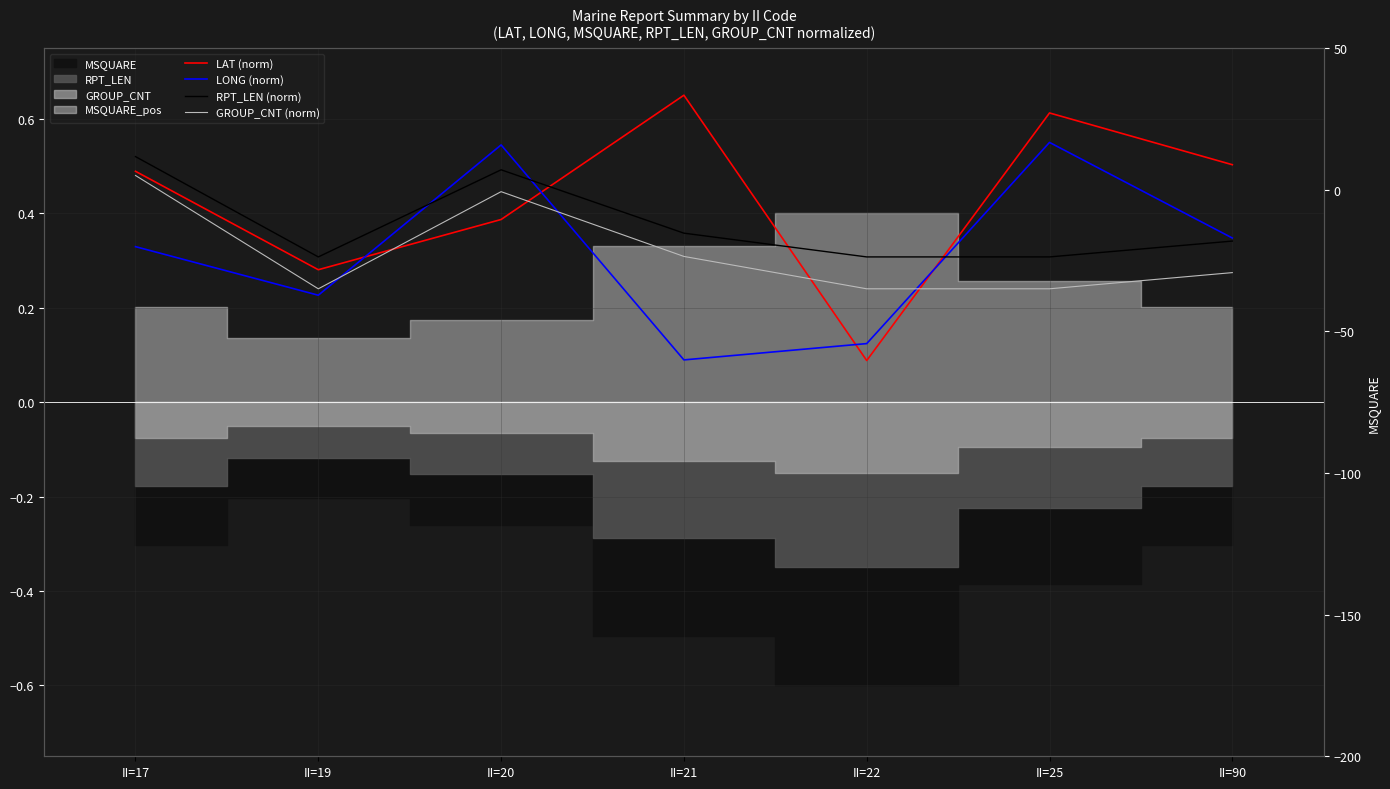

Rank the series at II=90 from lowest to highest value.

GROUP_CNT (norm), RPT_LEN (norm), LONG (norm), LAT (norm)